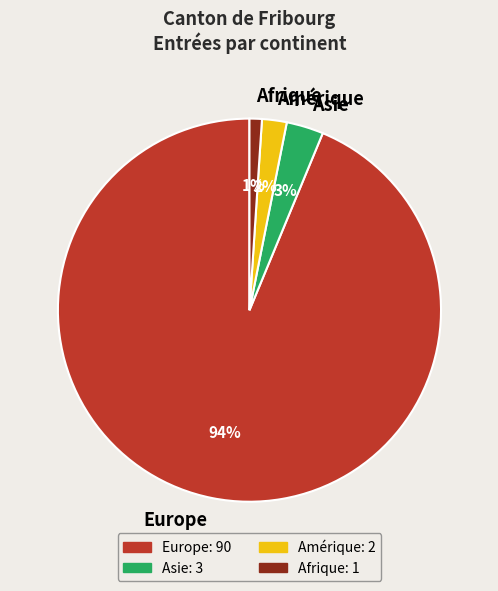

What is the smallest slice in the pie chart?

Afrique